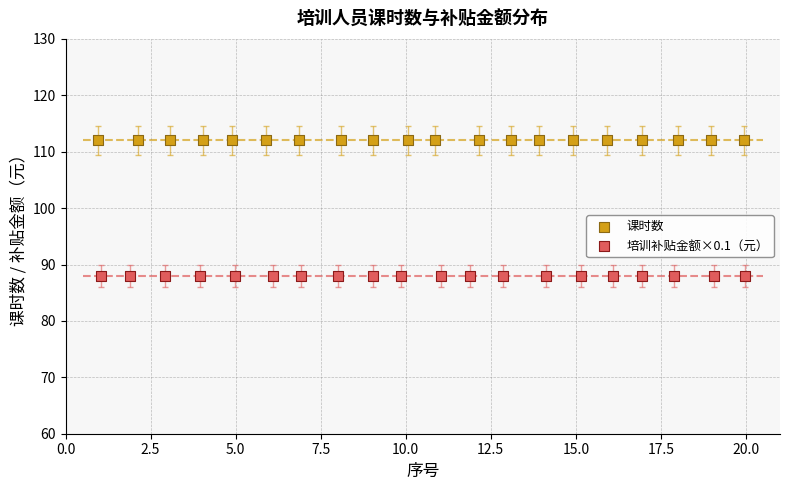

Which series contains the lowest Y value?

培训补贴金额×0.1（元）